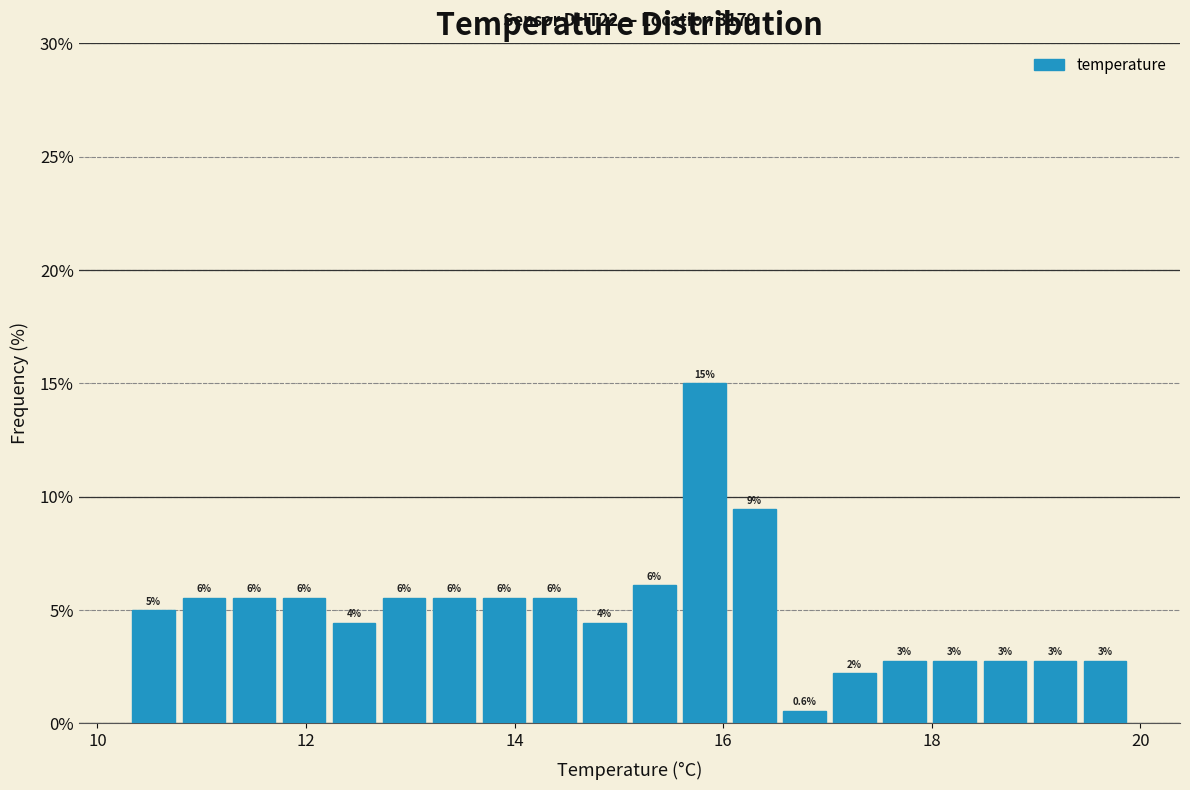

Read against the x-axis, roughly where is the centre of the tallest bar?

15.8